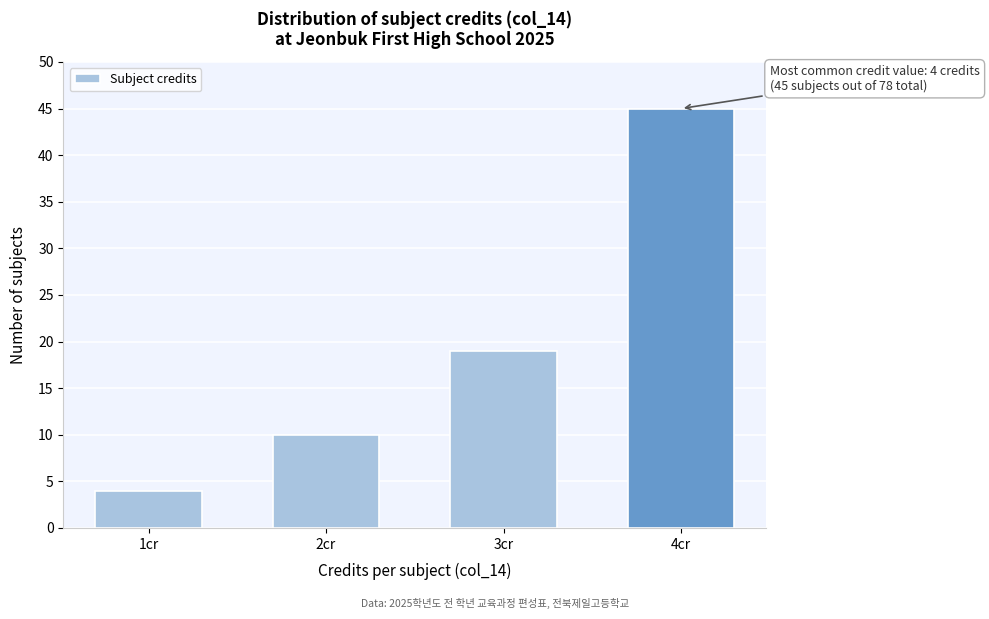

Reading left to right, what are all the values shown in this chart?

4	10	19	45